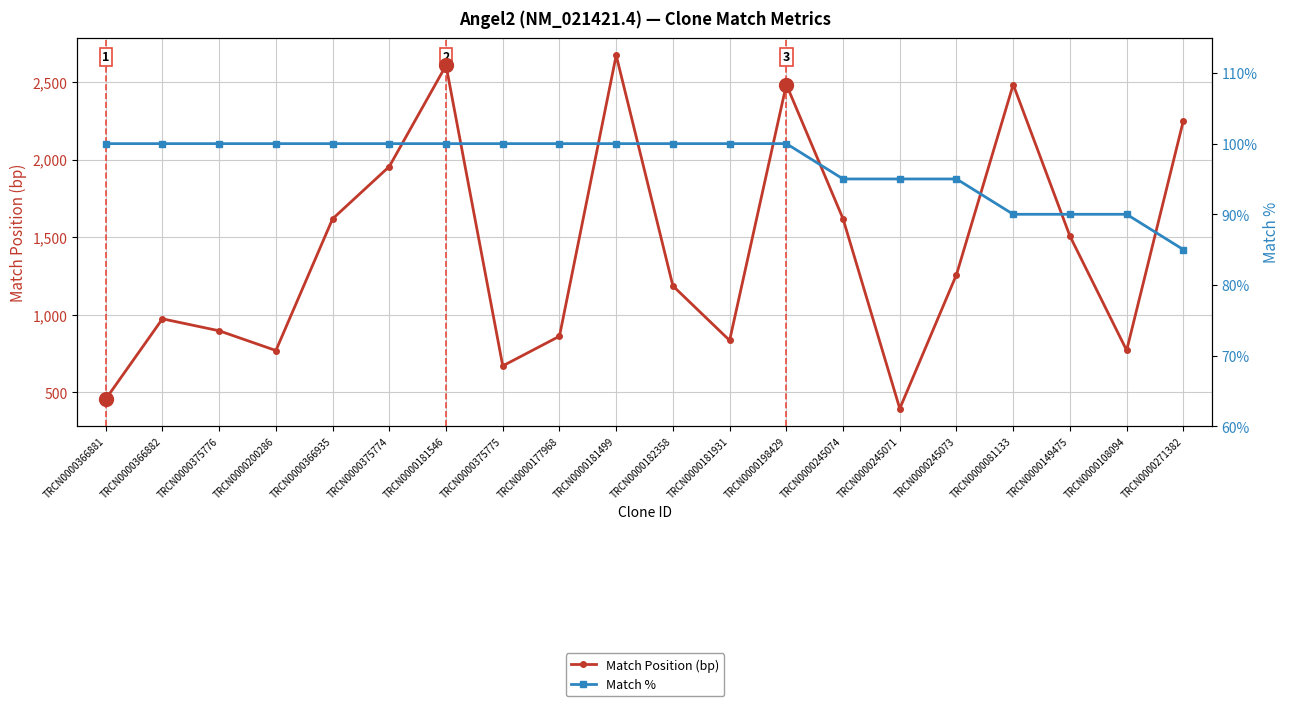

Between TRCN0000366935 and TRCN0000181931, which is larger?

TRCN0000366935